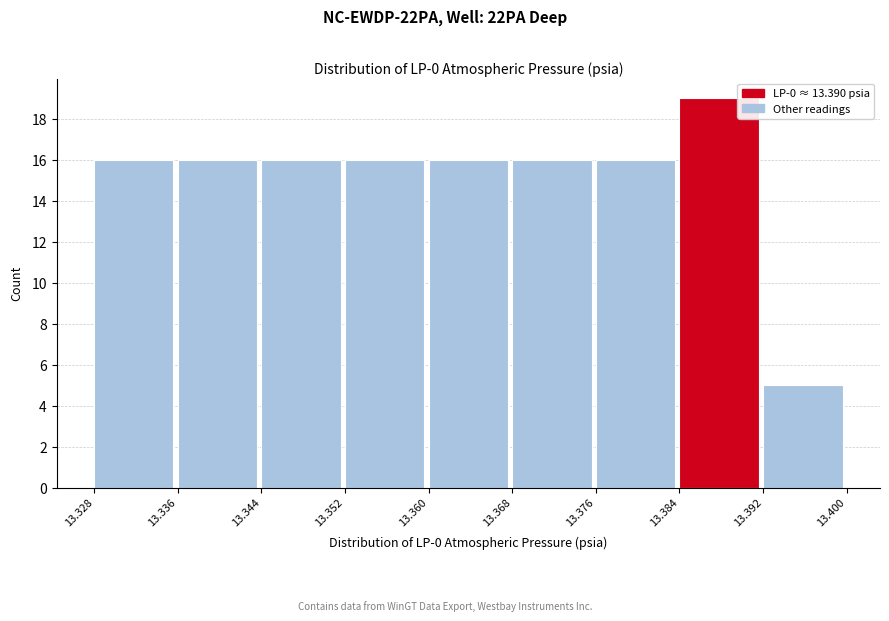

Reading left to right, list every bar in this chart as the range it spans on the x-axis followed by its height. The values are not printed on the chart, so give them approximately, as read against the axis.

13.328 to 13.336: 16
13.336 to 13.344: 16
13.344 to 13.352: 16
13.352 to 13.360: 16
13.360 to 13.368: 16
13.368 to 13.376: 16
13.376 to 13.384: 16
13.384 to 13.392: 19
13.392 to 13.400: 5